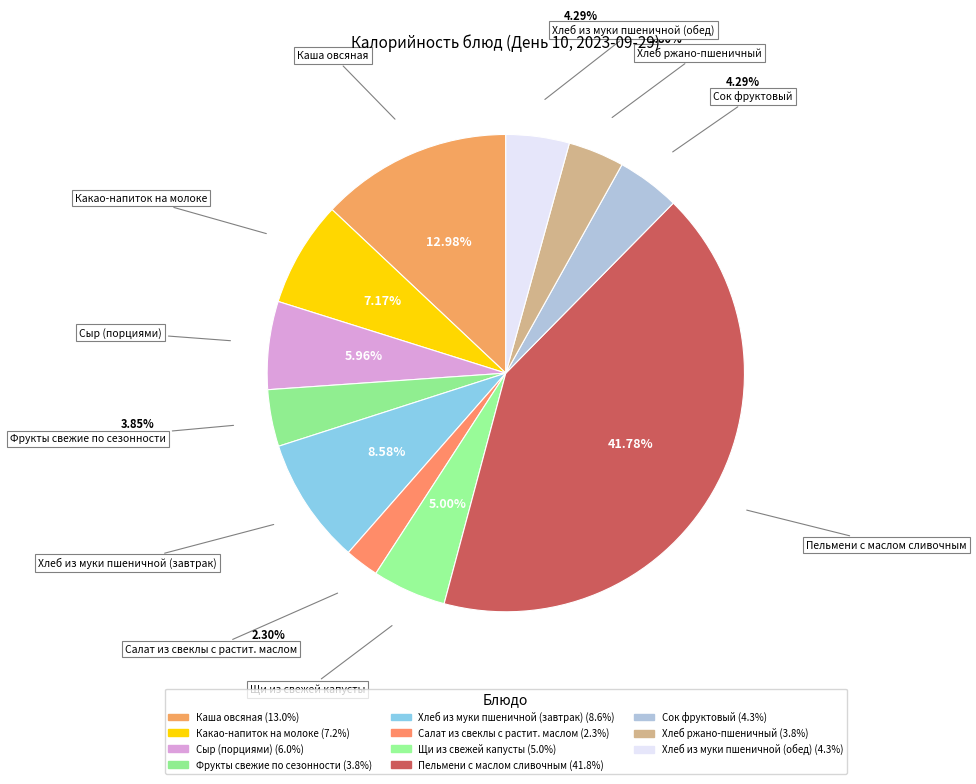

Count the number of slices in the pie.

11